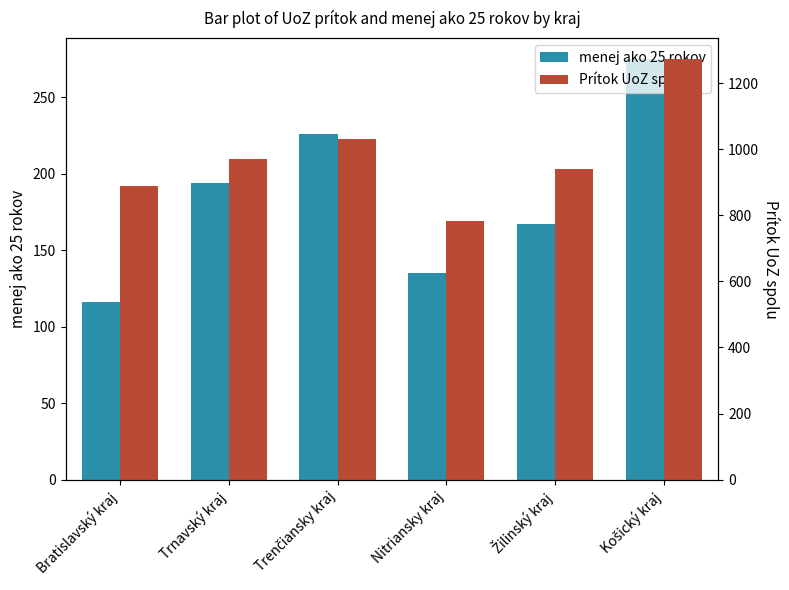

Which series has the widest spread of values?

Prítok UoZ spolu